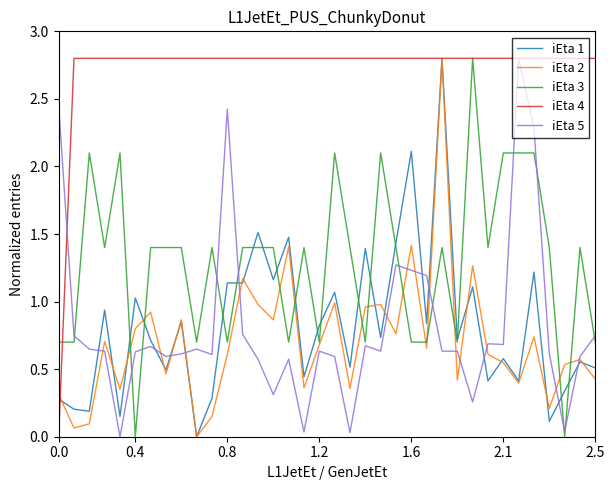

What is the highest value of the iEta 3 series?

2.8